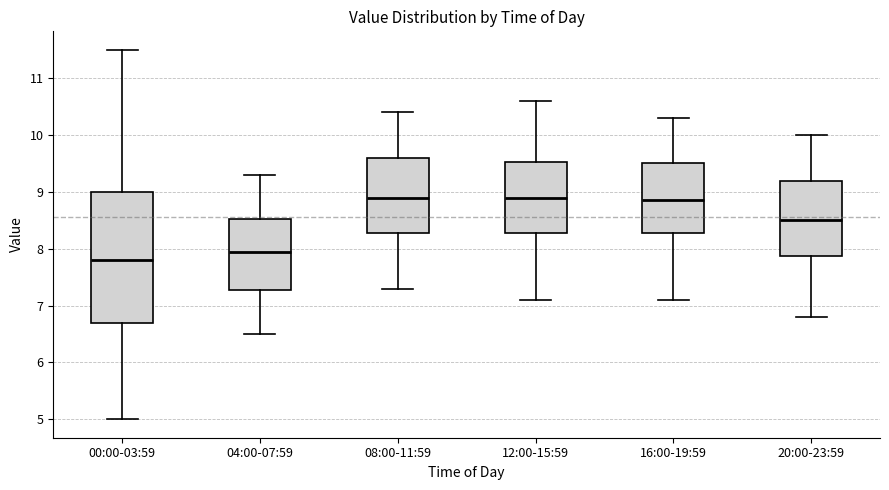

Comparing the boxes themselves (not the whiskers), which one is the tallest?

00:00-03:59